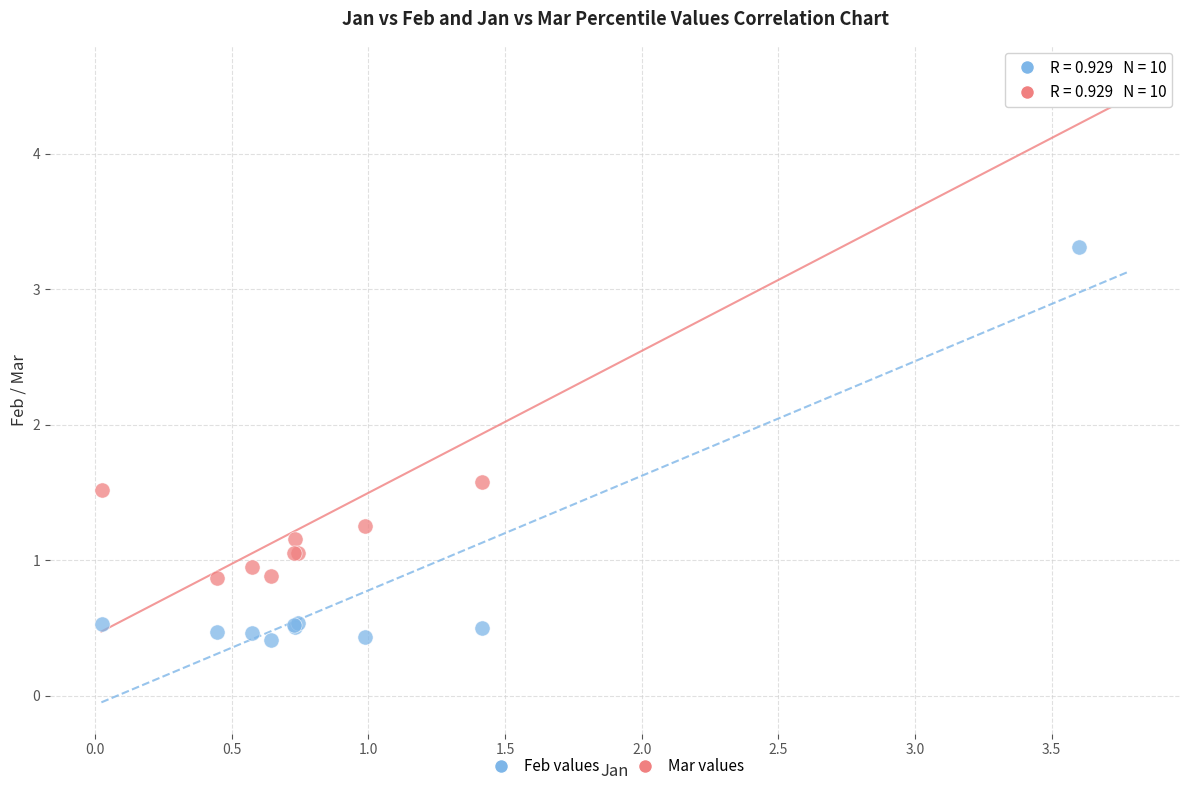

Which series reaches the maximum Y coordinate?

Mar values